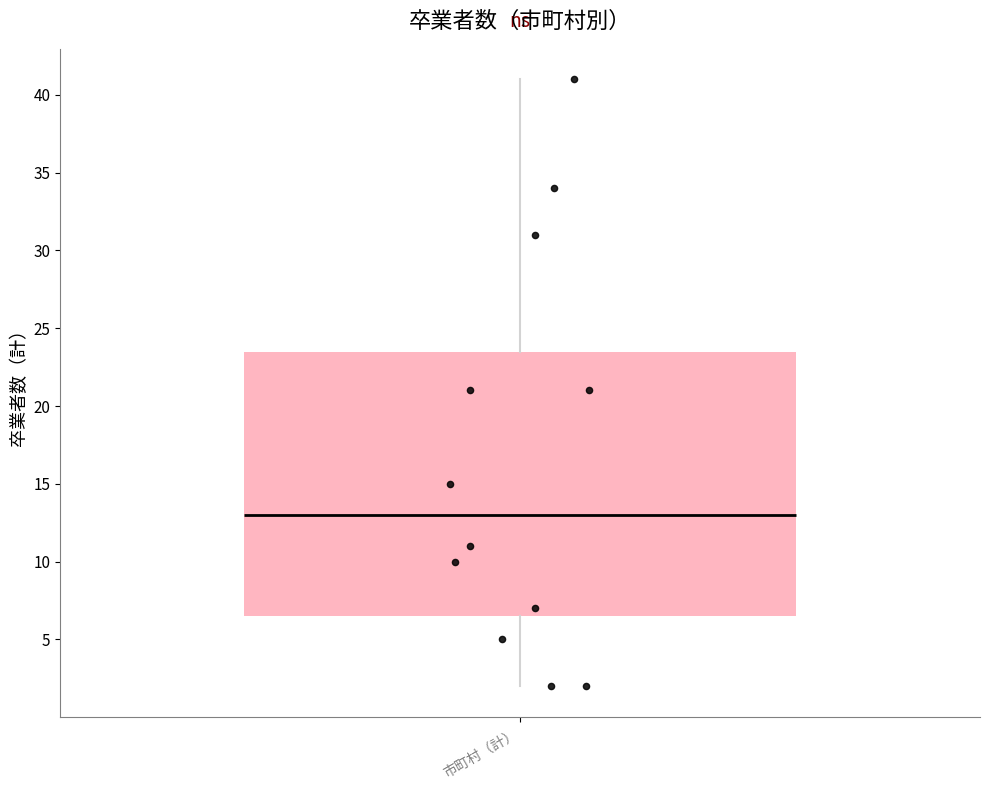

Transcribe this box plot: give where the median line is, the range the box spans, and where the two whiskers end, as read against the y-axis. The values are not printed on the chart, so give them approximately, as read against the axis.

median 13.0, box 6.5 to 23.5, whiskers 2.0 to 41.0